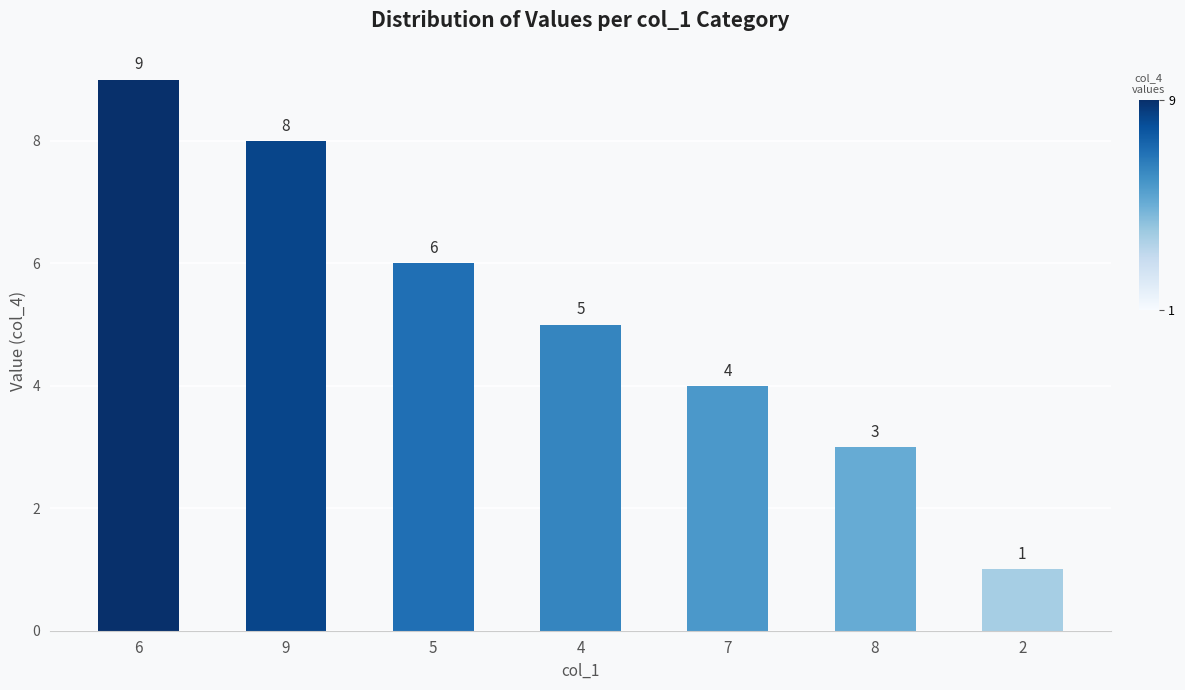

List the labels in order of value, smallest first.

2, 8, 7, 4, 5, 9, 6